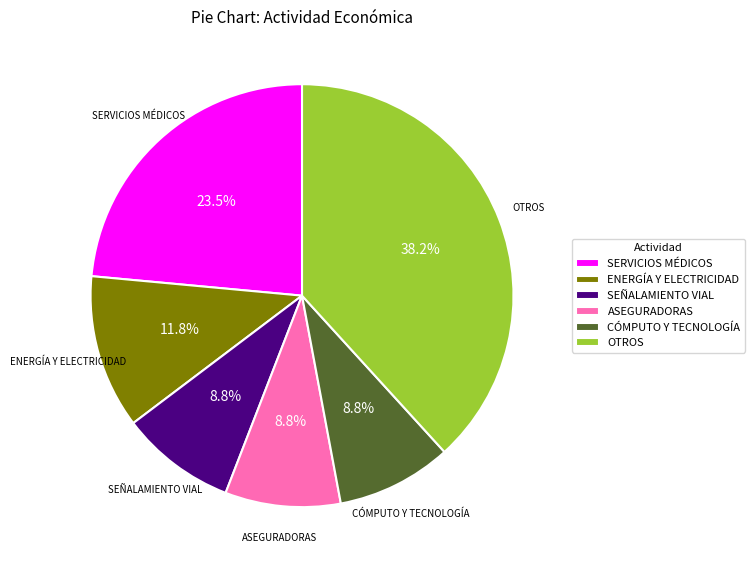

Which category has the biggest portion of the pie?

OTROS